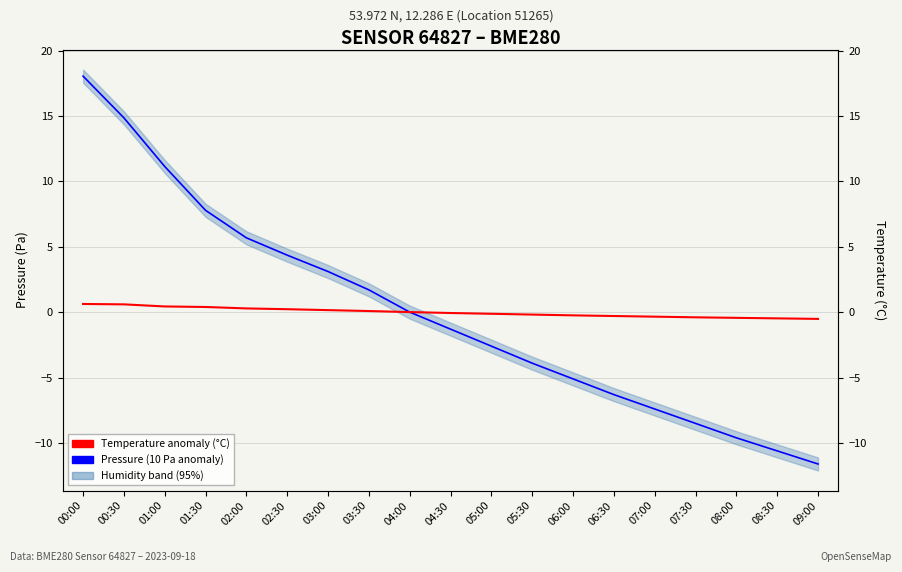

The value of Pressure (10 Pa anomaly) at 05:30 is -3.9. True or false?

True